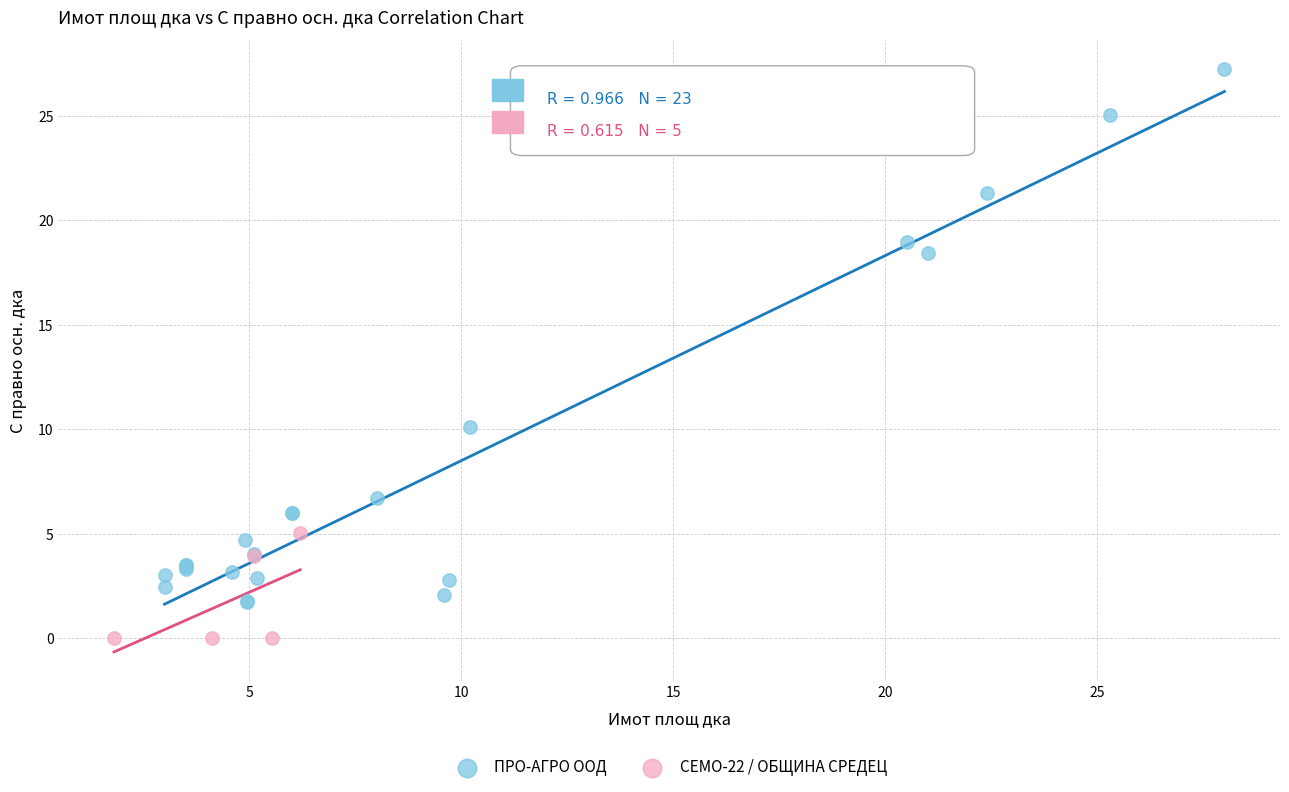

Which series reaches the maximum Y coordinate?

ПРО-АГРО ООД